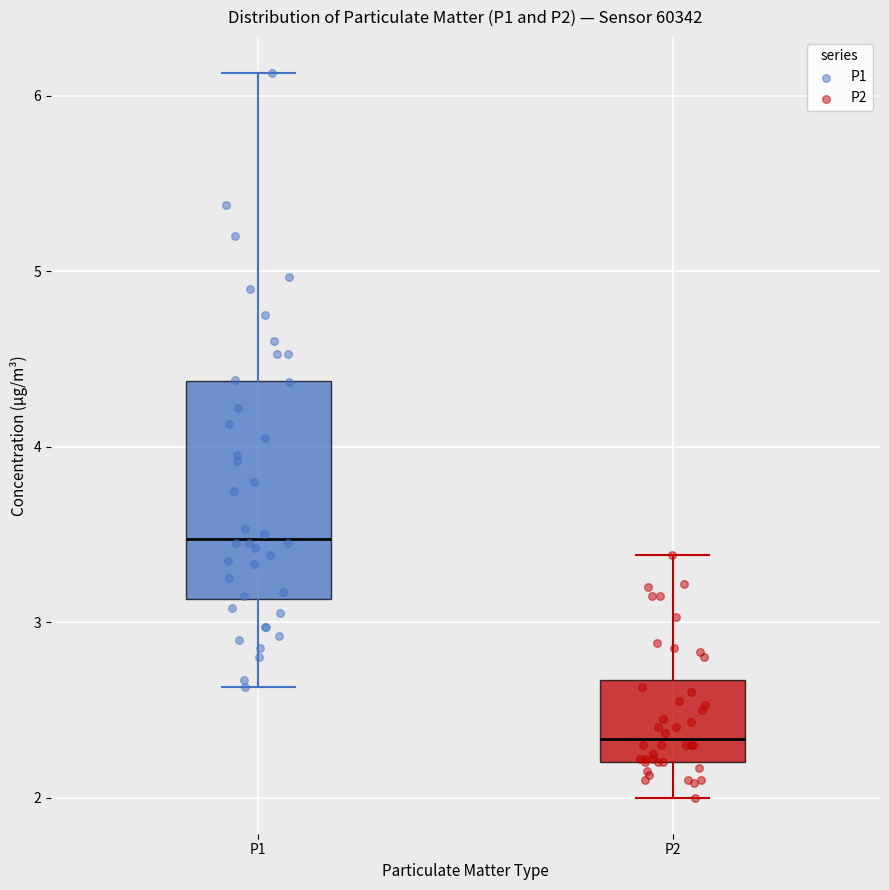

Reading left to right, read every box against the y-axis: the position of its median line, the range the box covers, and the ends of its whiskers. The values are not printed on the chart, so give them approximately, as read against the axis.

P1: median 3.5, box 3.1 to 4.4, whiskers 2.6 to 6.1
P2: median 2.3, box 2.2 to 2.7, whiskers 2.0 to 3.4